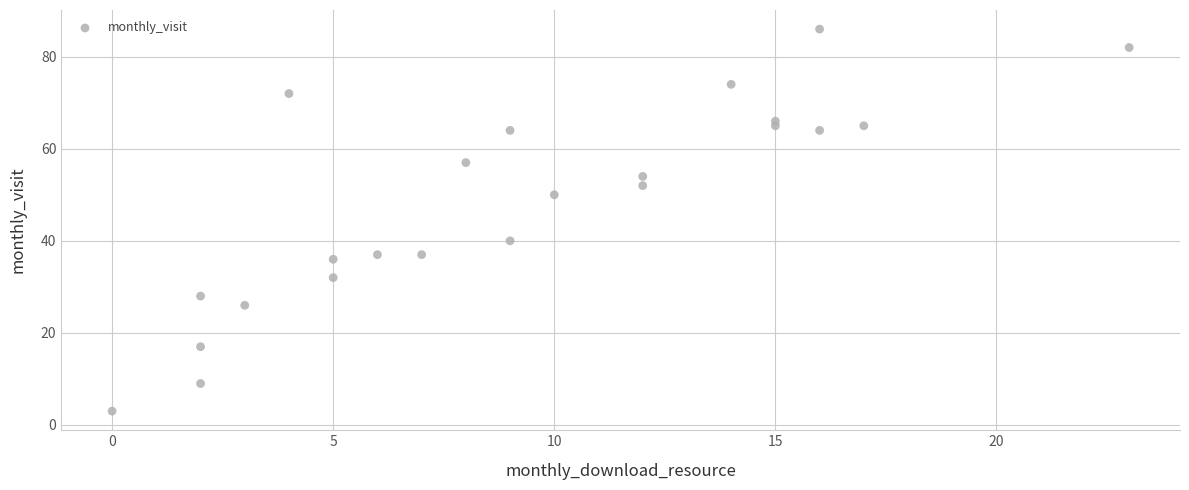

What is the range of X values (max minus min)?

23